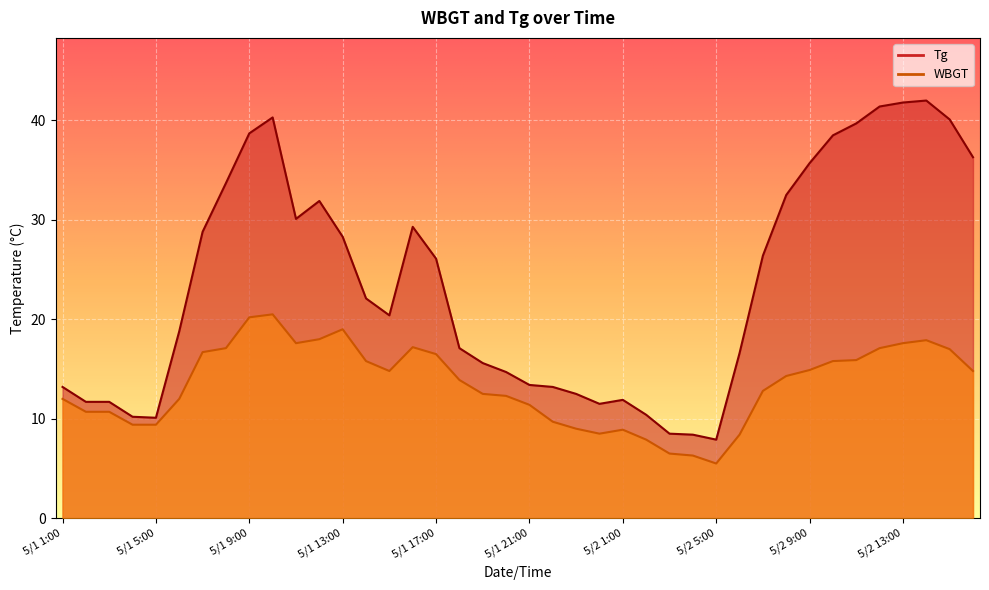

True or false: WBGT has a value of 4.8 at 5/2 2:00.

False